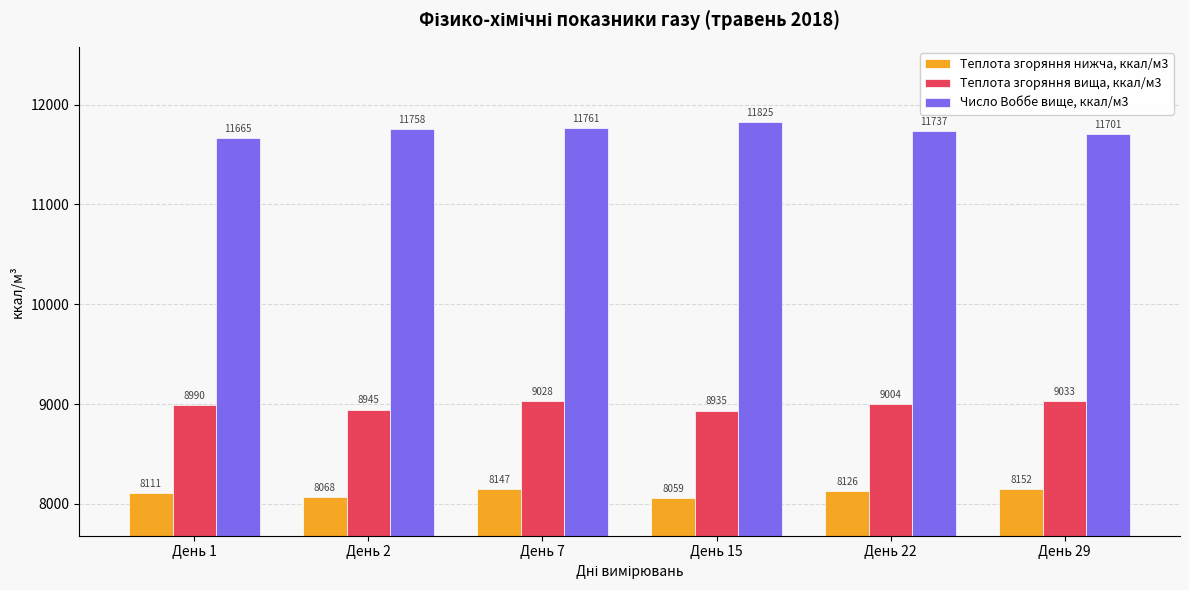

What is the value of the Теплота згоряння вища, ккал/м3 bar at the 2nd from the left?

8944.8